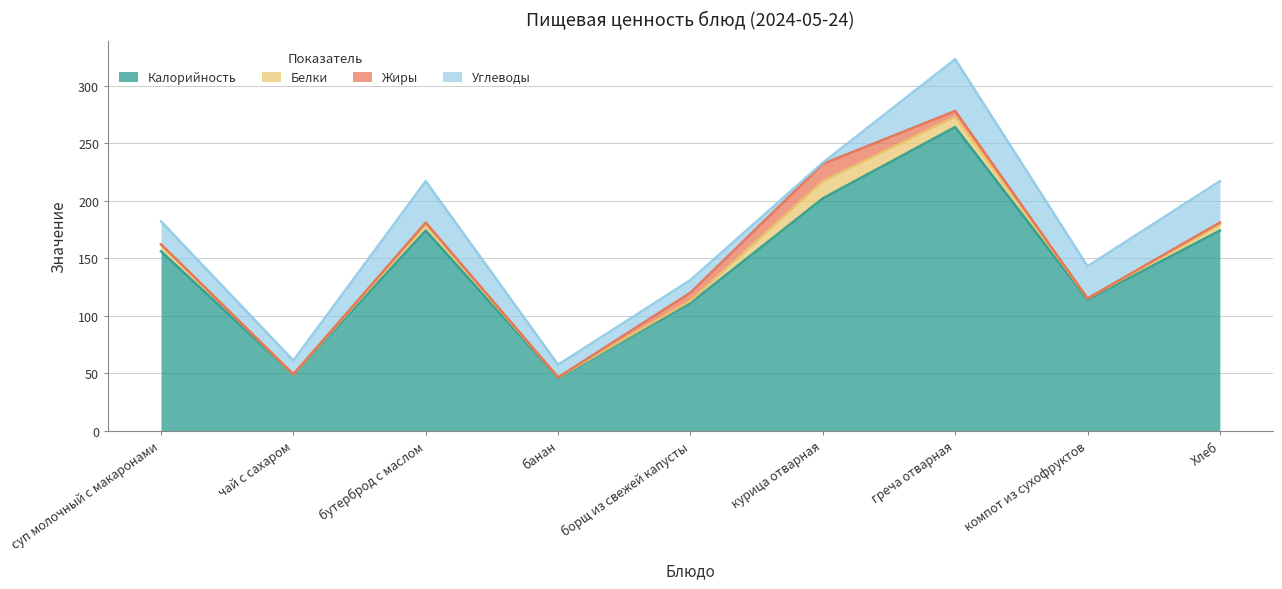

What position from the right is греча отварная?

3